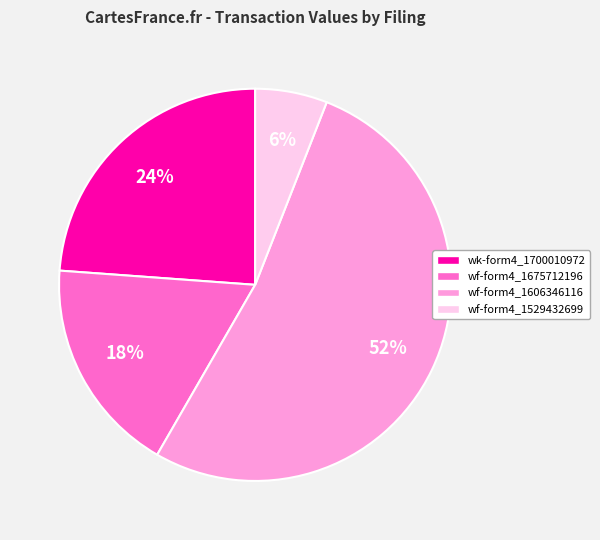

To the nearest percent, what is the average slice percentage?

25%